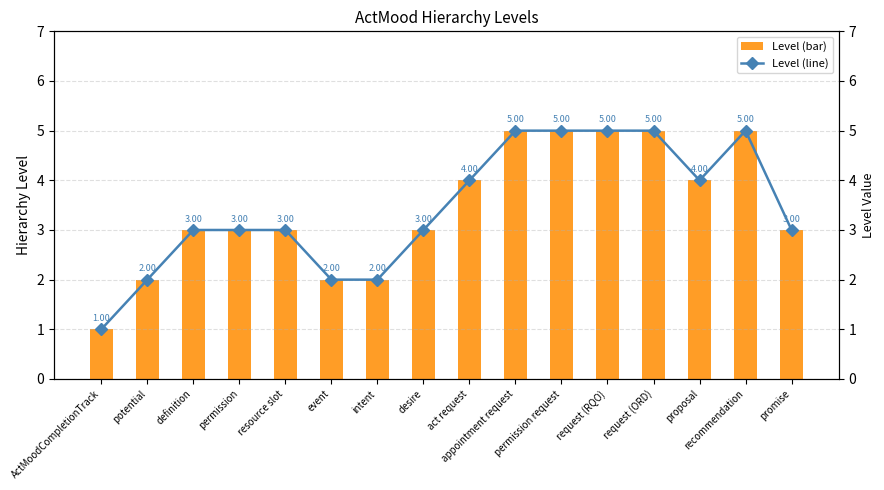

Reading right to left, extract all data points from this chart.

Level (bar): promise=3	recommendation=5	proposal=4	request (ORD)=5	request (RQO)=5	permission request=5	appointment request=5	act request=4	desire=3	intent=2	event=2	resource slot=3	permission=3	definition=3	potential=2	ActMoodCompletionTrack=1
Level (line): promise=3	recommendation=5	proposal=4	request (ORD)=5	request (RQO)=5	permission request=5	appointment request=5	act request=4	desire=3	intent=2	event=2	resource slot=3	permission=3	definition=3	potential=2	ActMoodCompletionTrack=1